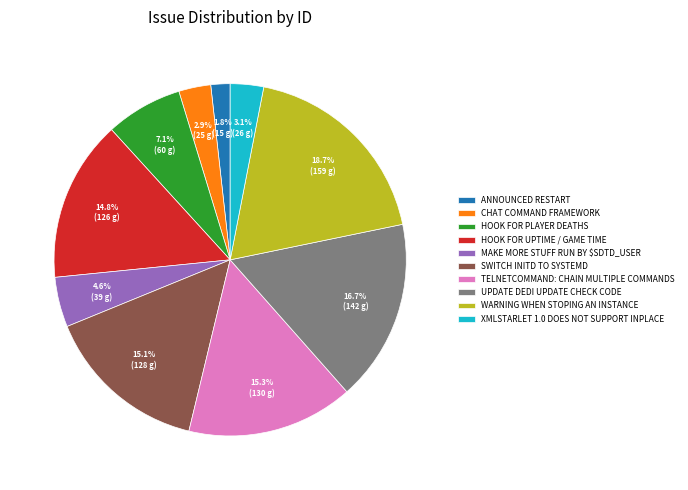

Between UPDATE DEDI UPDATE CHECK CODE and TELNETCOMMAND: CHAIN MULTIPLE COMMANDS, which is larger?

UPDATE DEDI UPDATE CHECK CODE